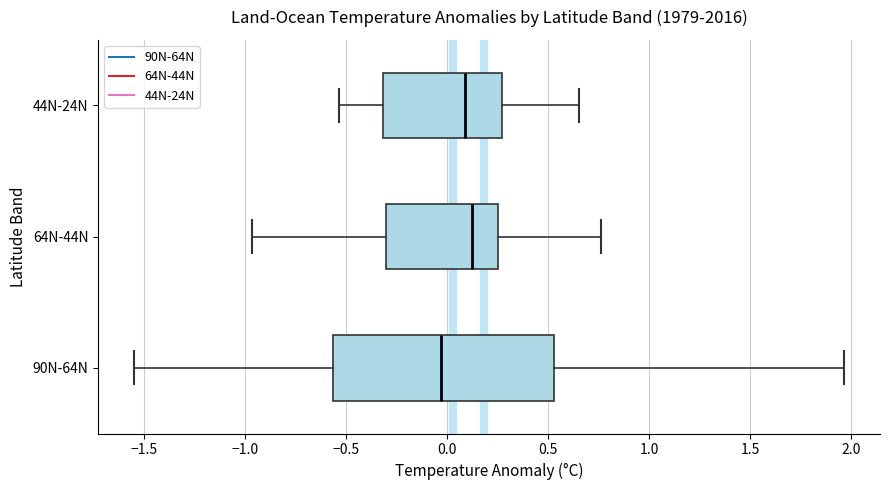

Comparing the boxes themselves (not the whiskers), which one is the widest?

90N-64N